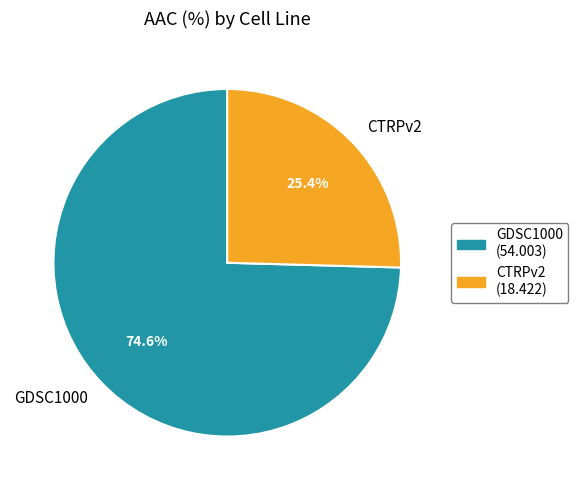

What is the smallest slice in the pie chart?

CTRPv2